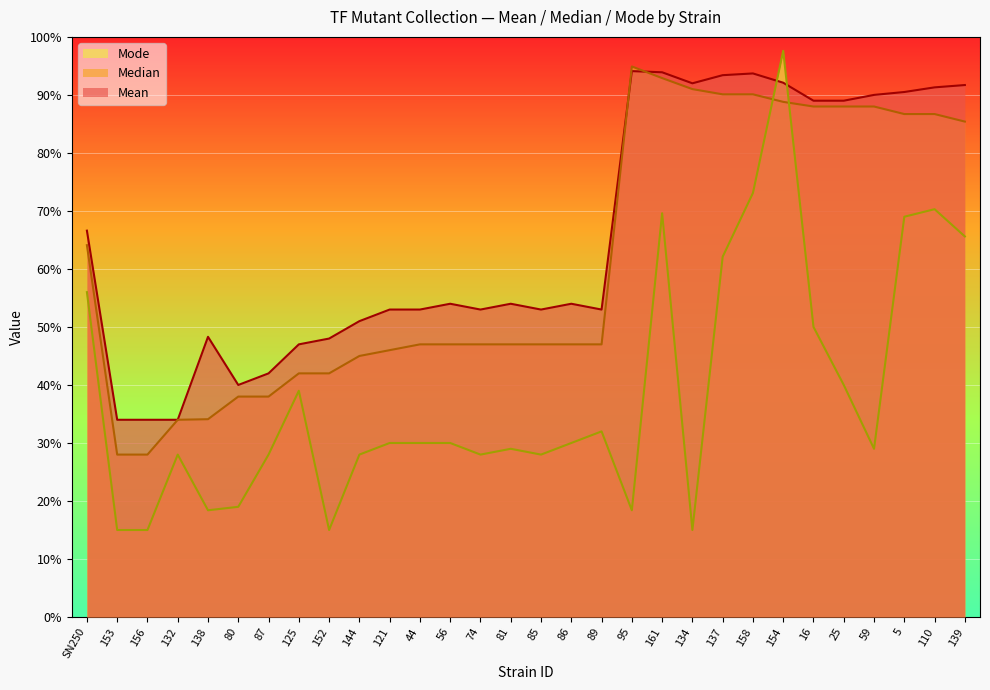

What position from the right is 121?

20